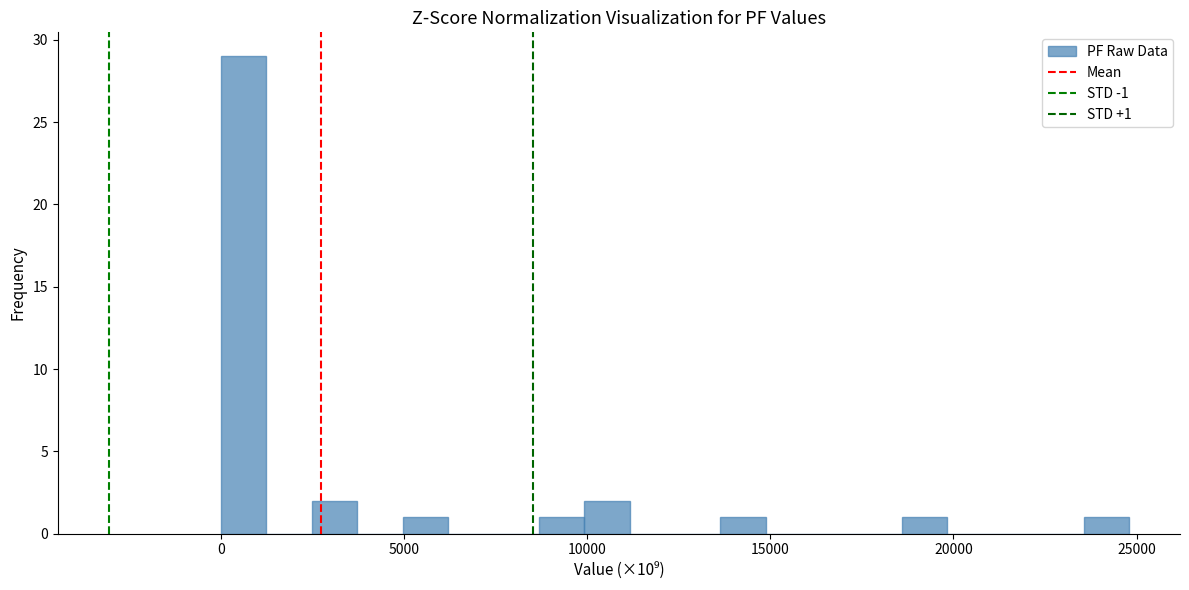

Read against the x-axis, roughly where is the centre of the tallest bar?

500